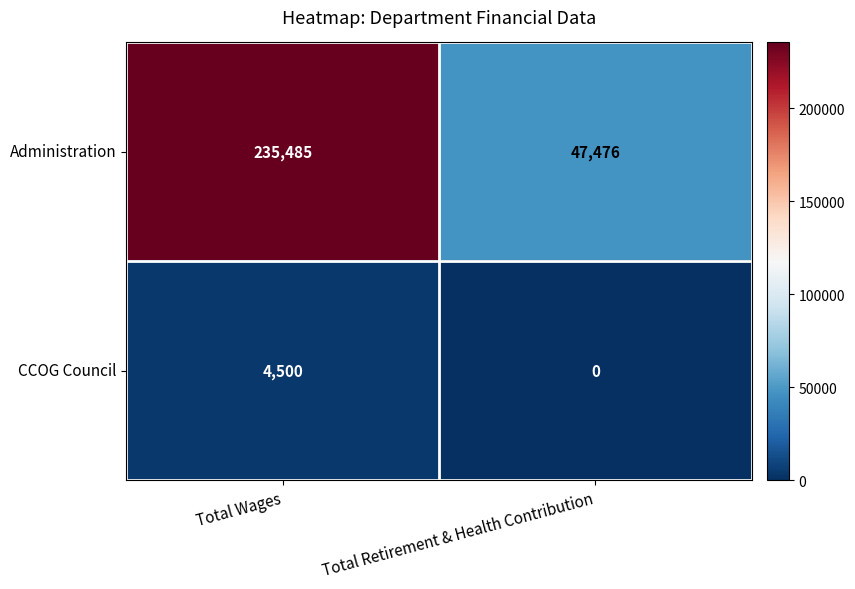

Which series has the largest range (max minus min)?

Administration